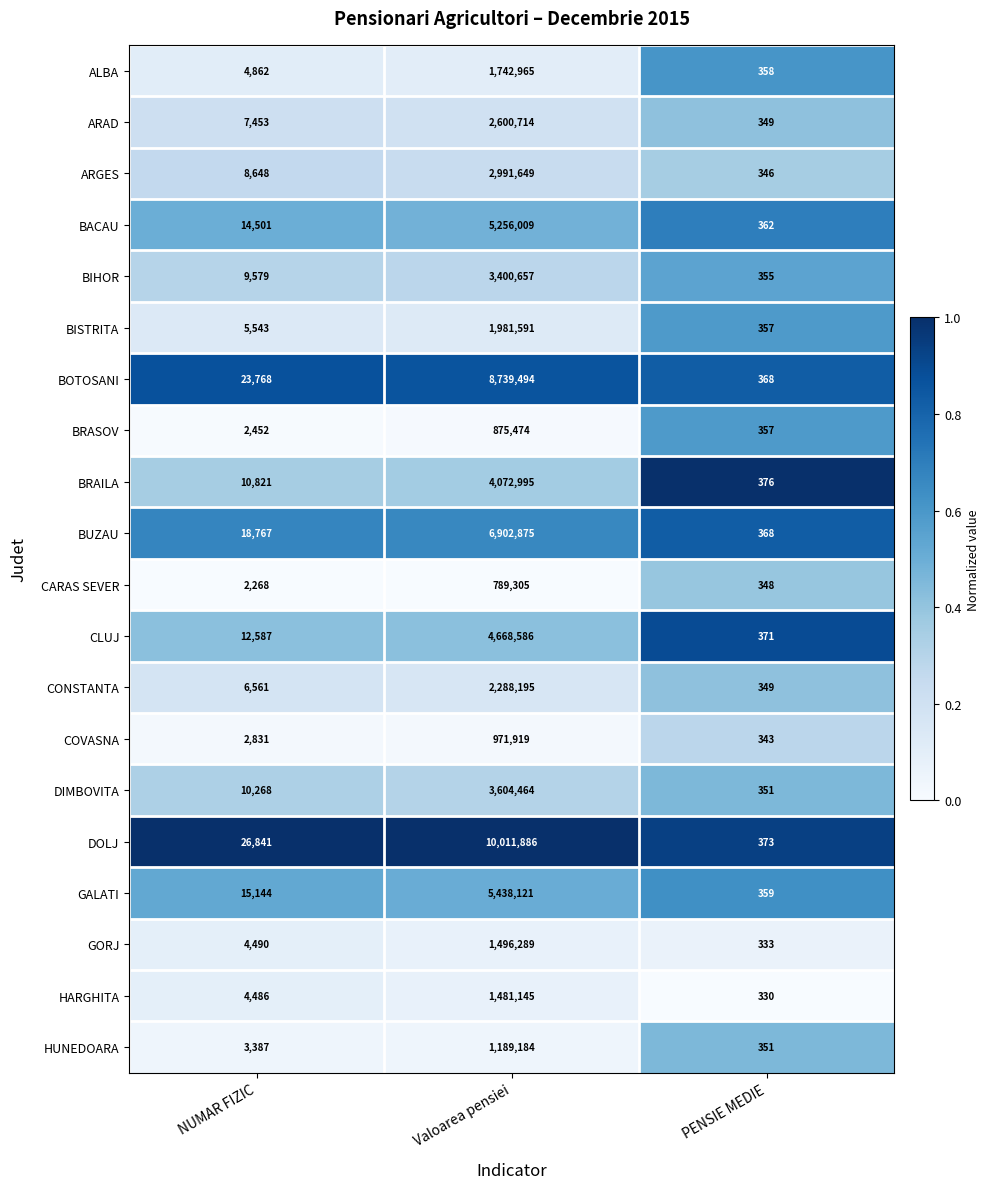

Which series has the largest total across all categories?

DOLJ